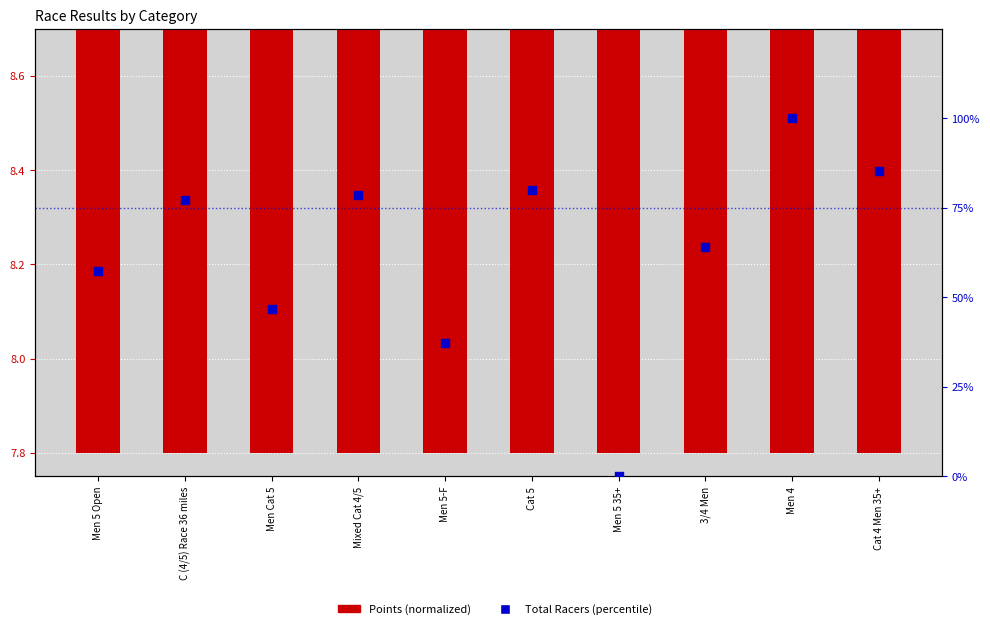

Which series has the largest total across all categories?

Total Racers (percentile)